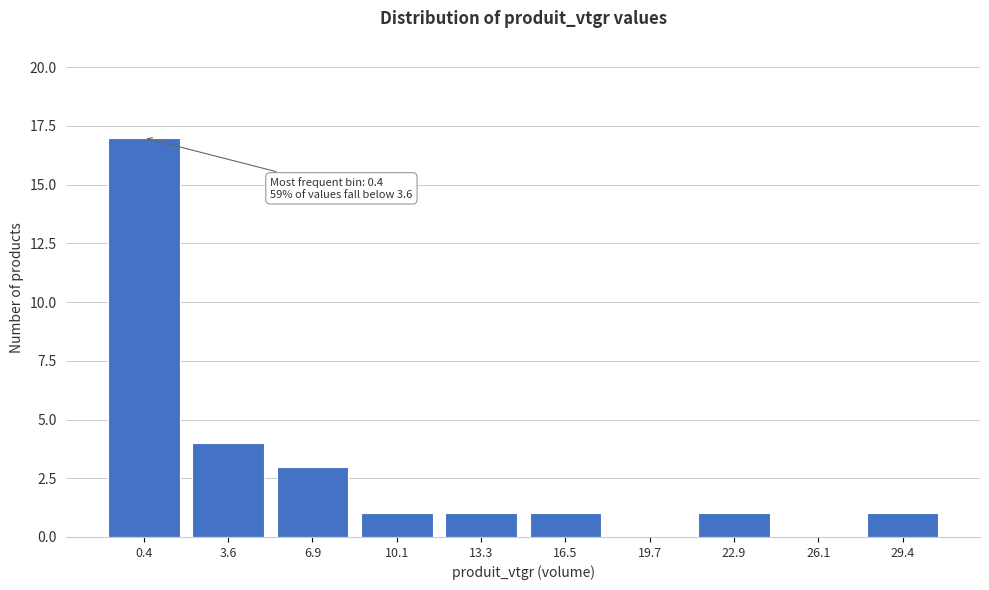

Reading left to right, extract all data points from this chart.

0.4=17	3.6=4	6.9=3	10.1=1	13.3=1	16.5=1	19.7=0	22.9=1	26.1=0	29.4=1